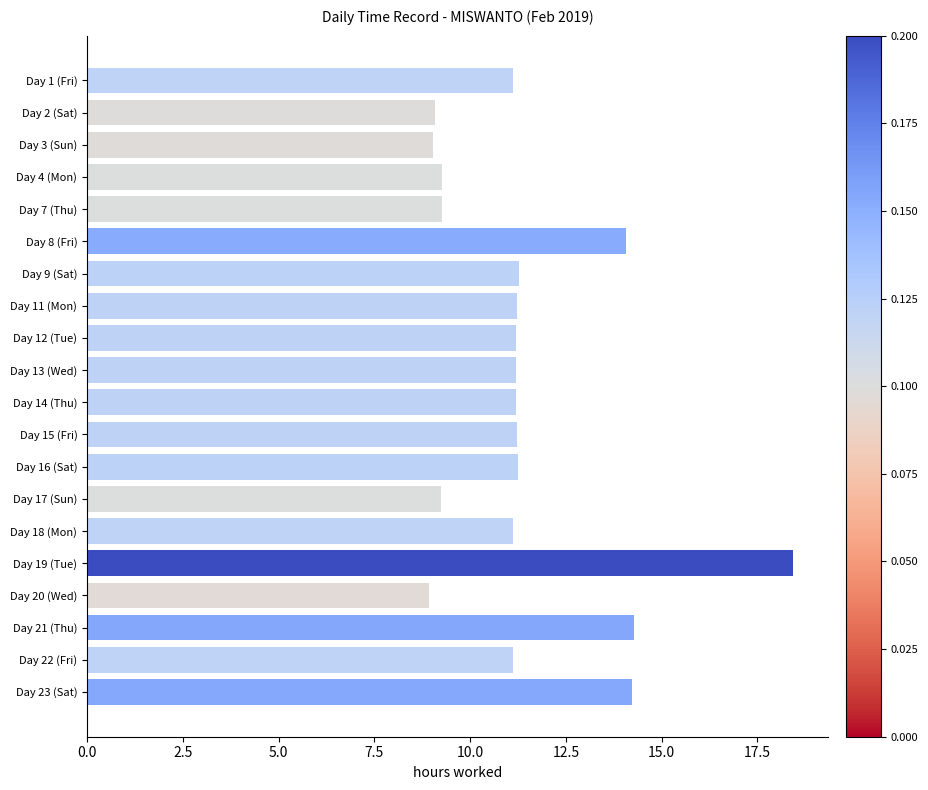

What value does the data have at Day 22 (Fri)?

11.1